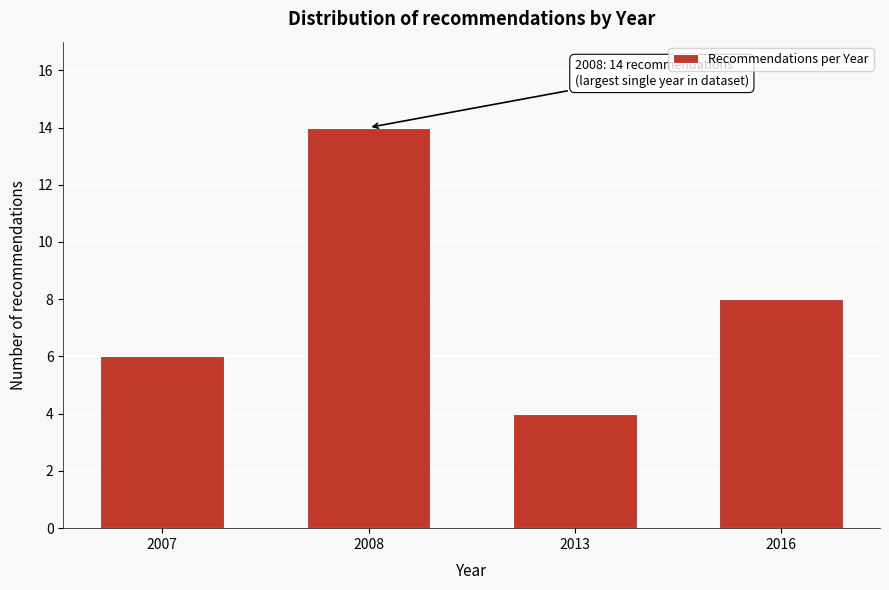

Reading left to right, list all the values displayed in this chart.

6	14	4	8